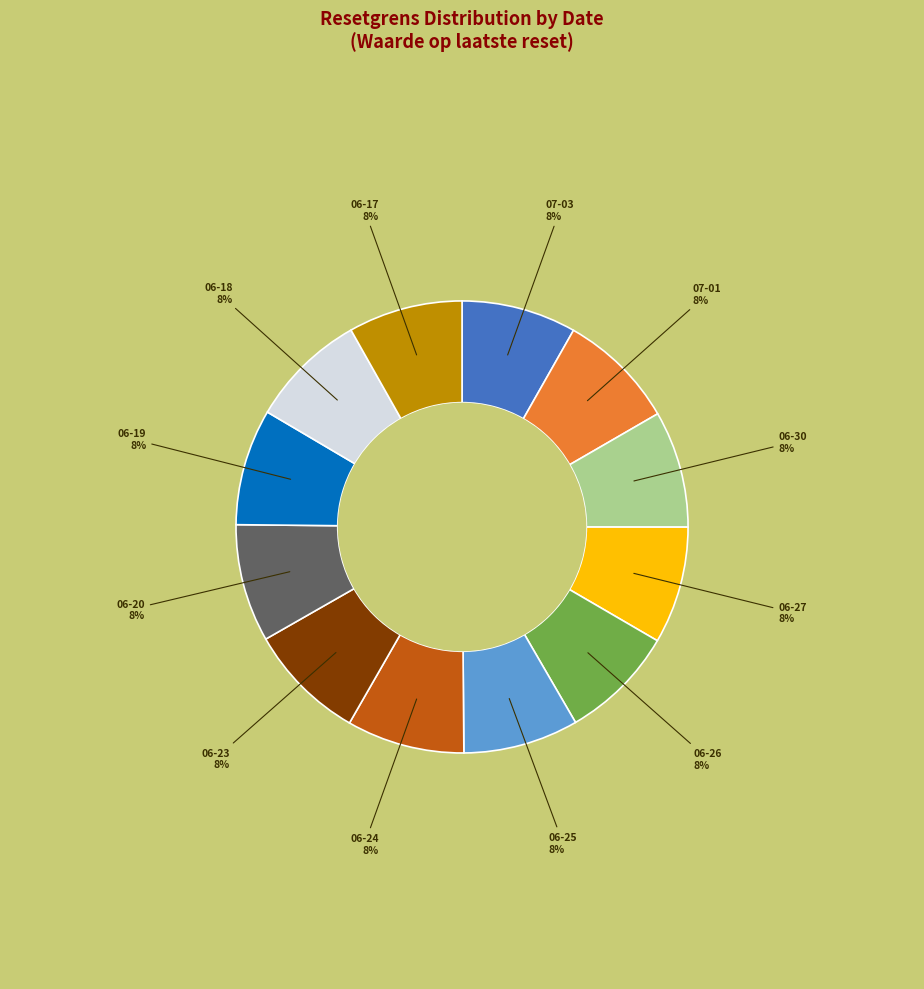

Does any single category account for the majority?

No